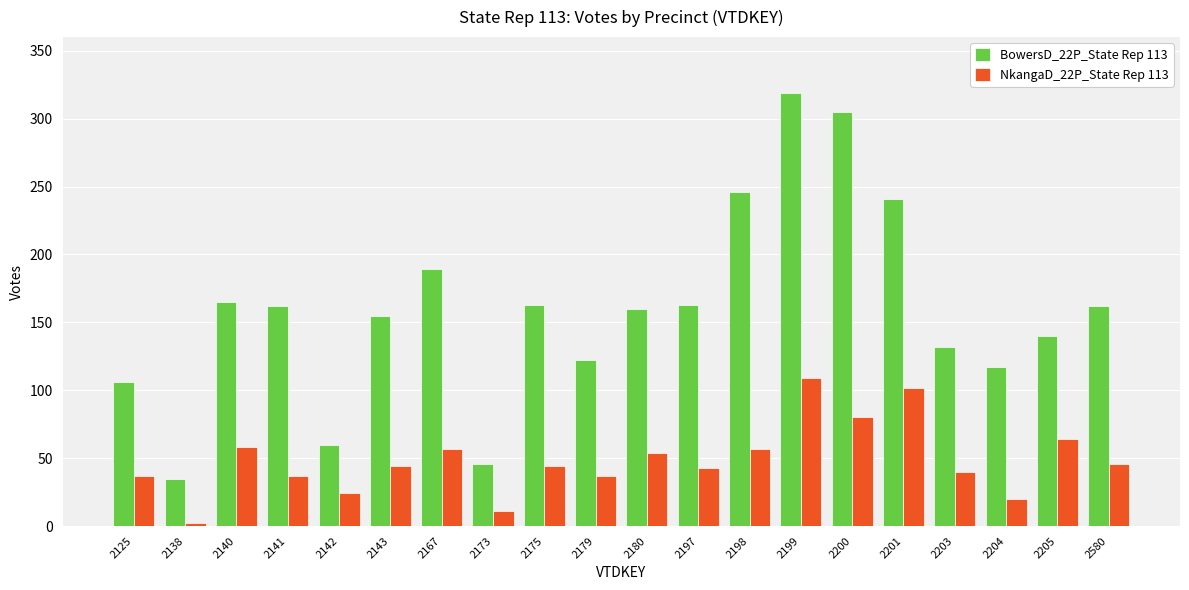

What is the spread (max minus min) of values at 2198?

189